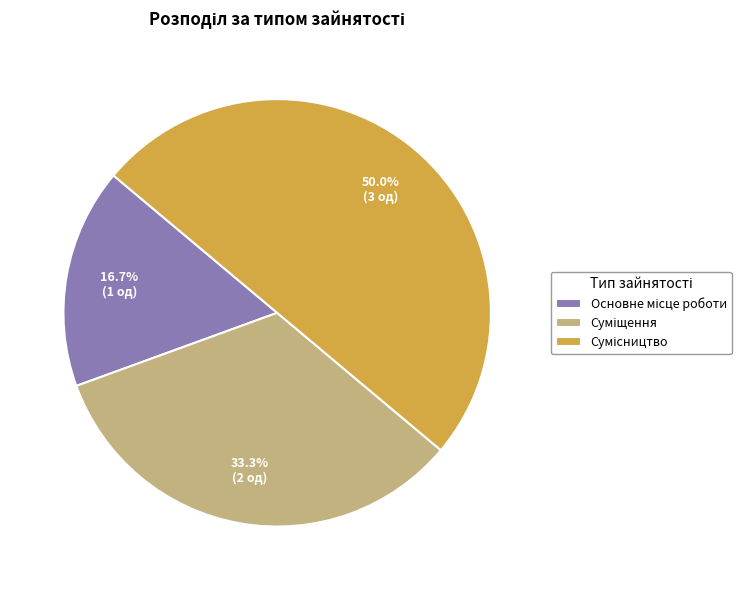

Which slice is the largest?

Сумісництво